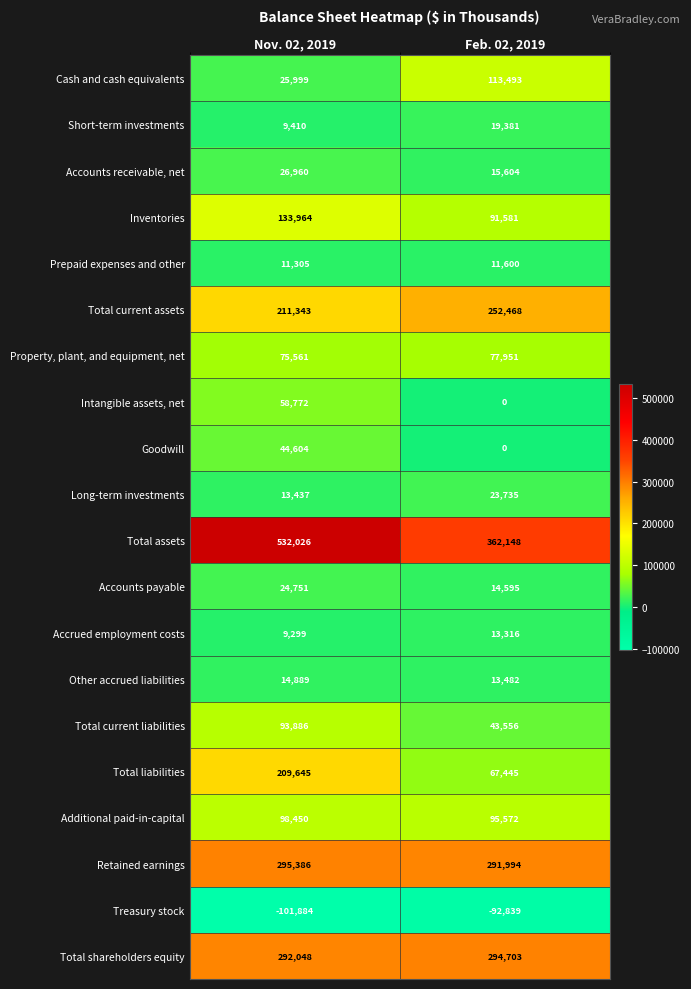

Read the Cash and cash equivalents value at Nov. 02, 2019.

25999